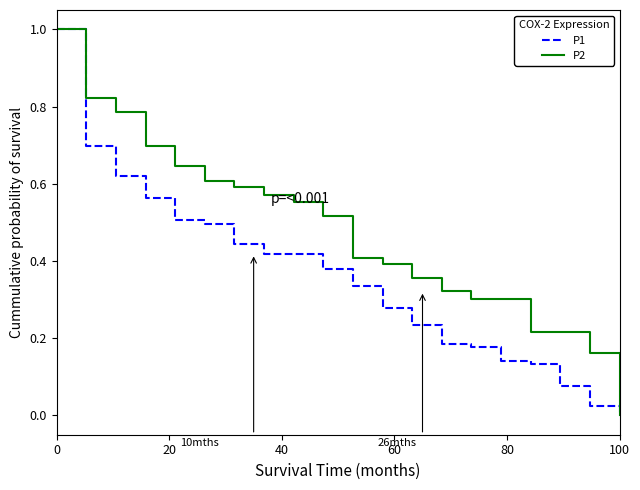

Which series has the largest total across all categories?

P2